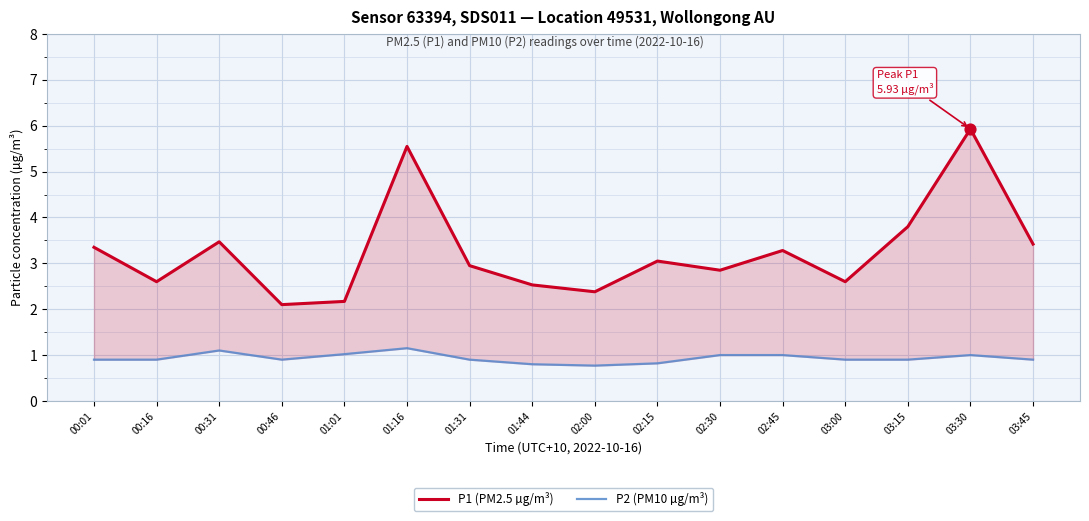

Which series reaches the minimum Y coordinate?

P2 (PM10 µg/m³)